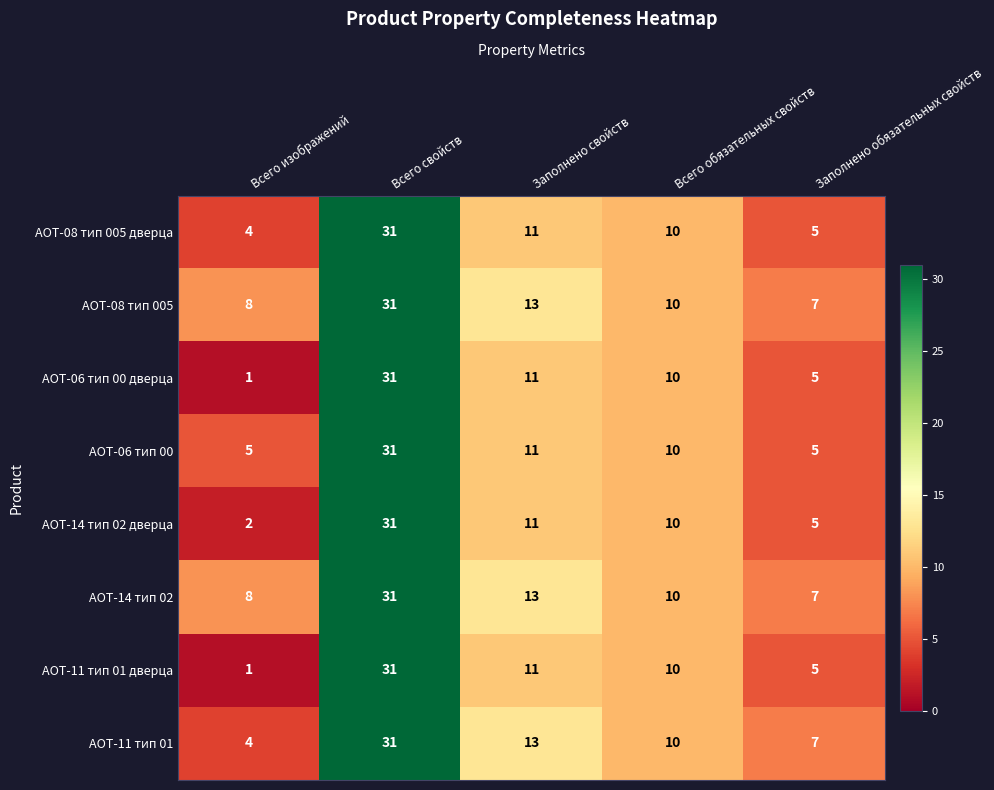

What is the average value of the АОТ-08 тип 005 series?

14